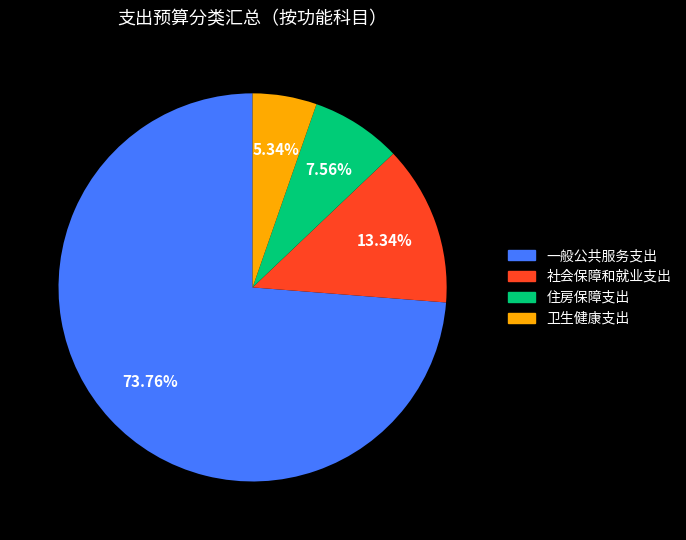

Does 住房保障支出 account for over 50% of the chart?

No